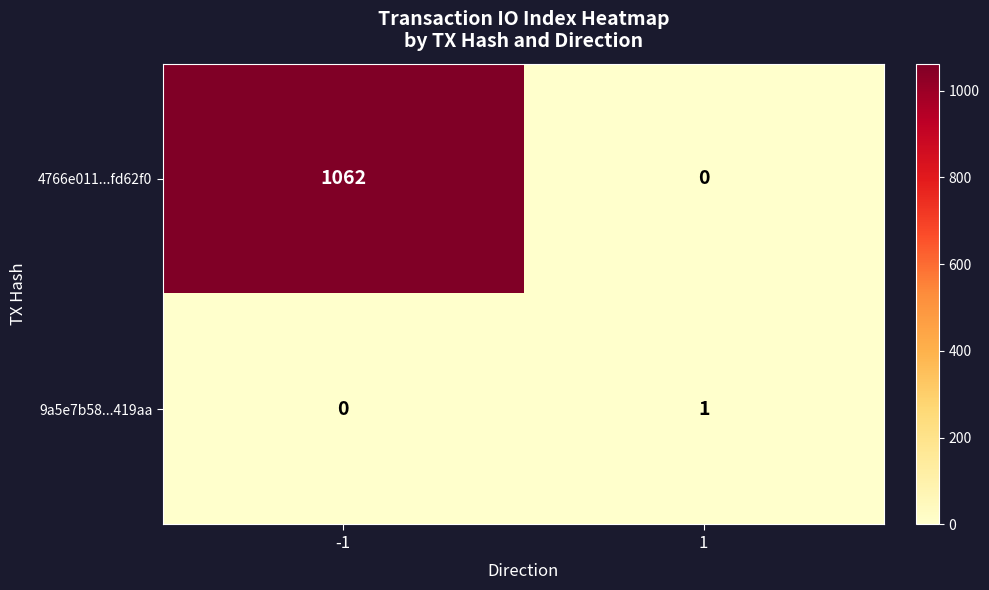

What is the sum of the 4766e011...fd62f0 values at 1 and -1?

1062